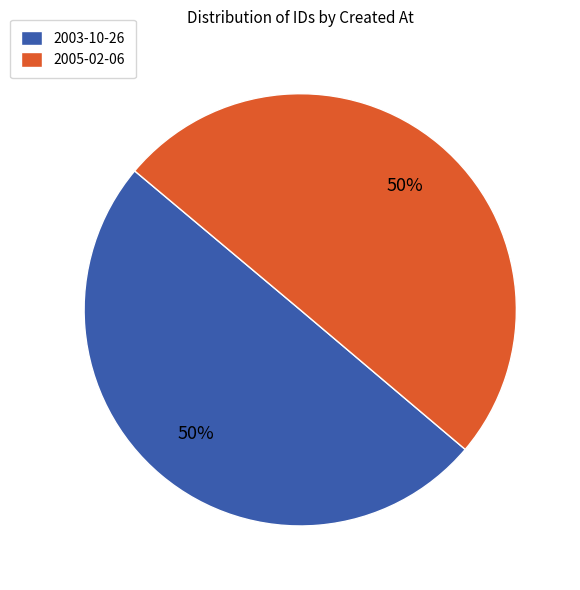

Do 2003-10-26 and 2005-02-06 together represent more than half of the pie?

Yes